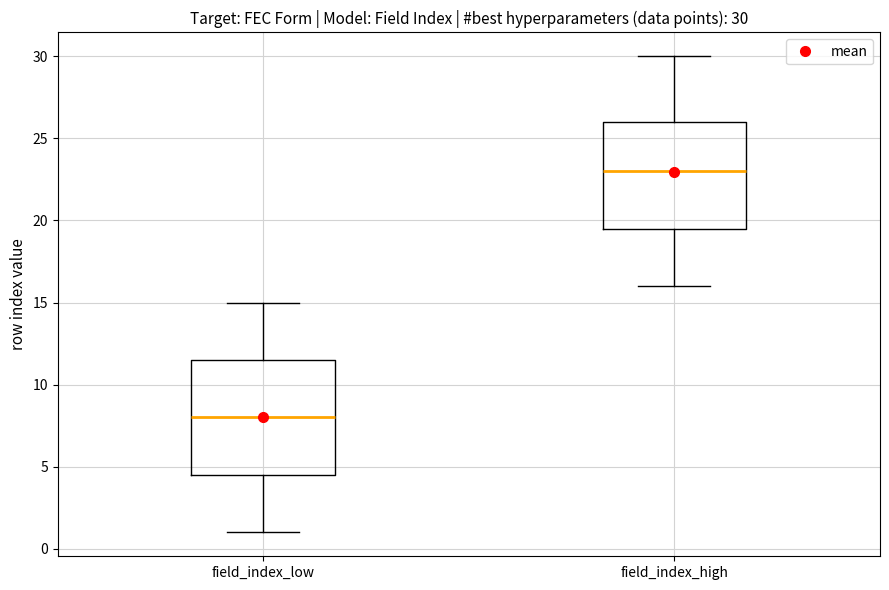

Which box's median line is the highest?

field_index_high